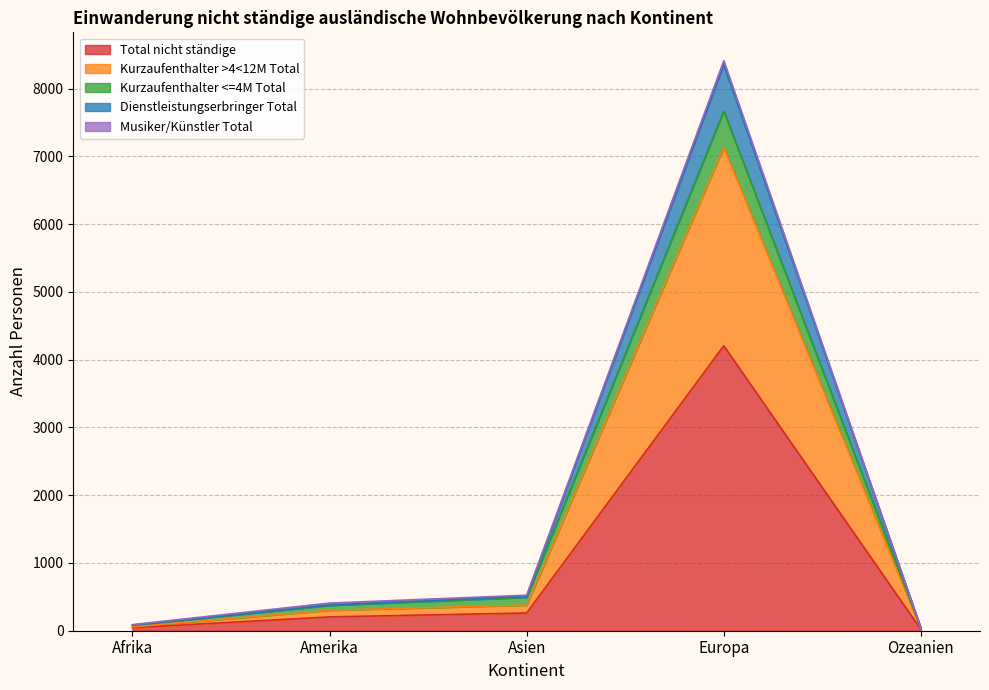

True or false: Dienstleistungserbringer Total and Kurzaufenthalter <=4M Total intersect in this chart.

False